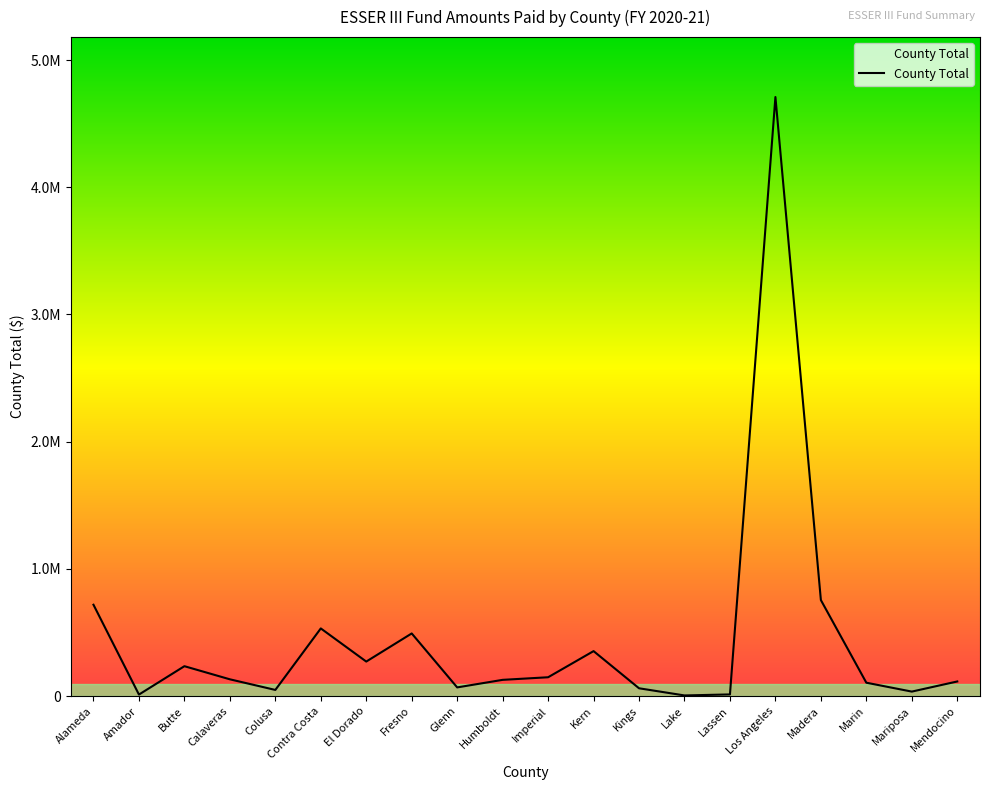

Does the chart display data point markers on the line(s)?

No